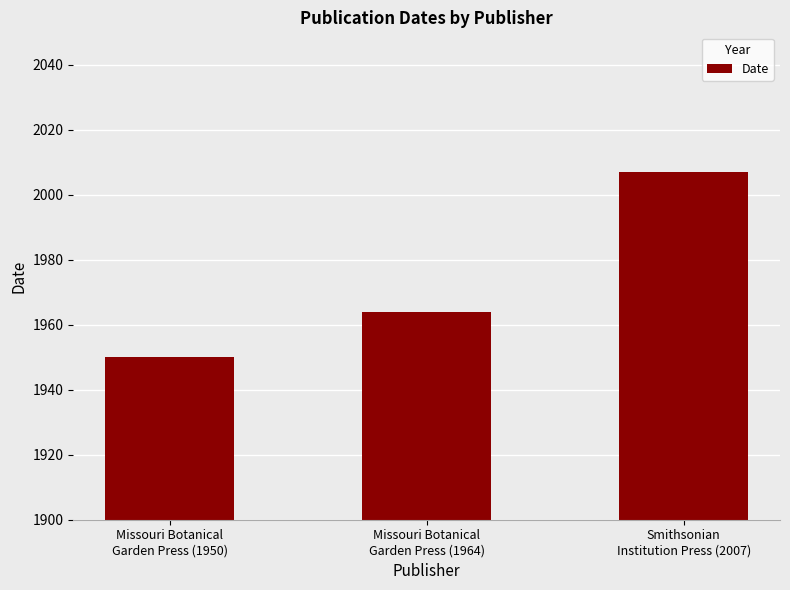

List the labels in order of value, smallest first.

Missouri Botanical
Garden Press (1950), Missouri Botanical
Garden Press (1964), Smithsonian
Institution Press (2007)